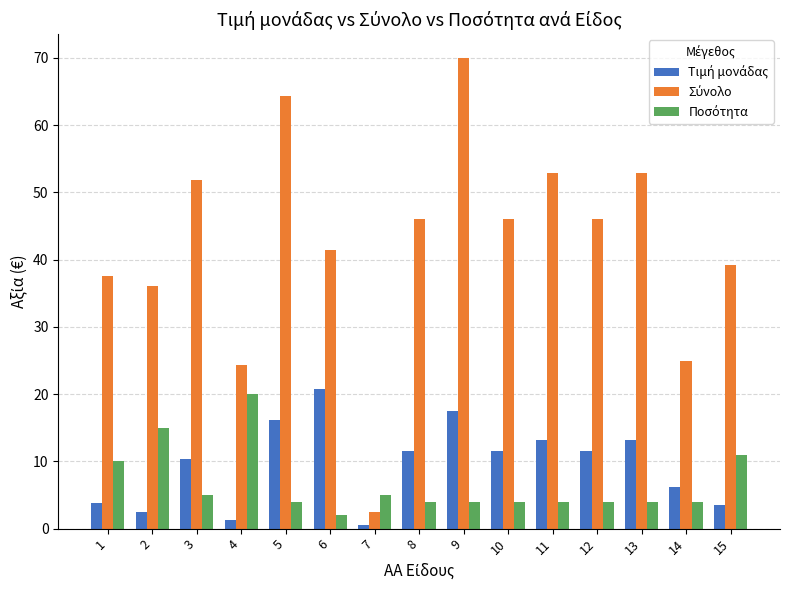

How many bars are there in each group?

3